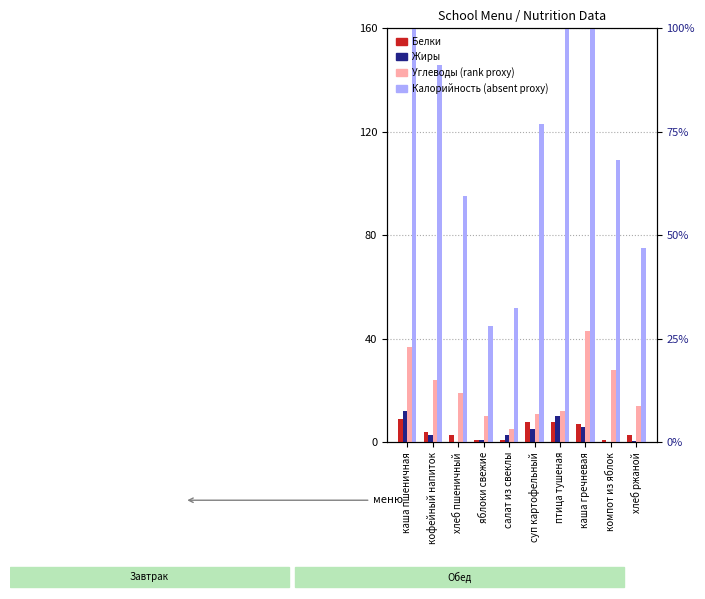

How many categories are shown in the chart?

10